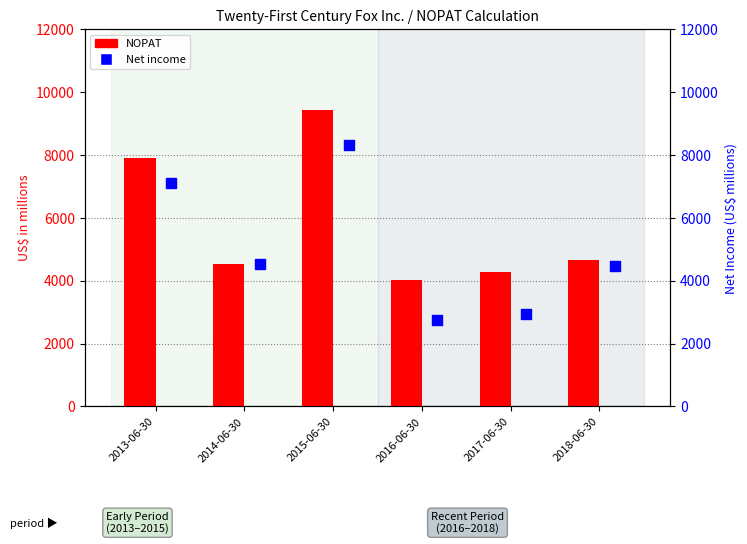

Which series reaches the minimum Y coordinate?

Net income (percentile rank)